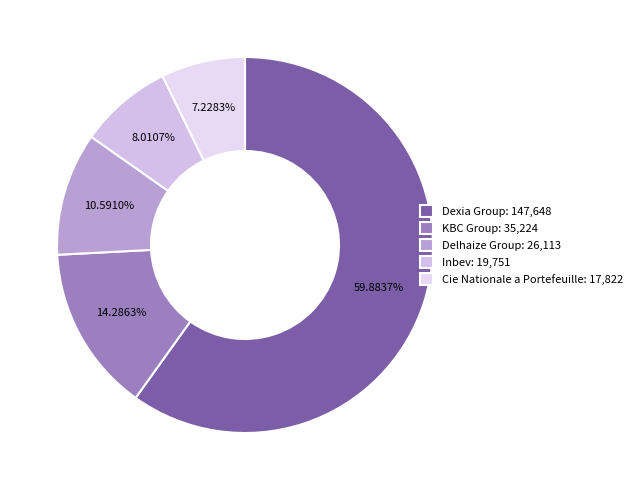

What portion of the pie excludes Inbev?

92.0%